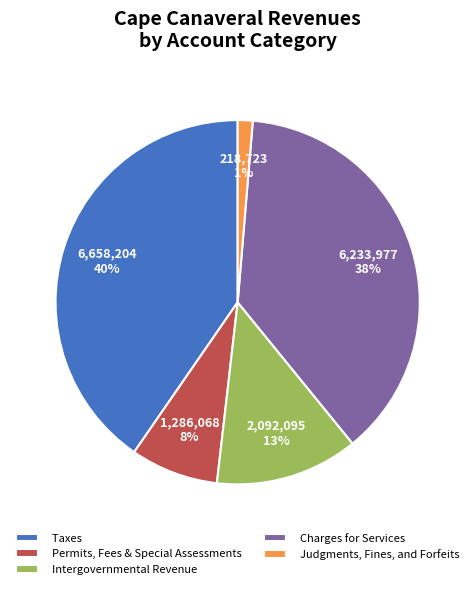

True or false: Taxes accounts for 28% of the total.

False